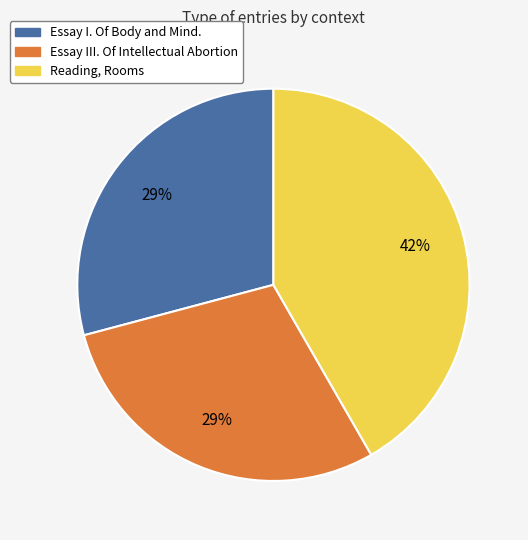

Is it true that Essay I. Of Body and Mind. is 29% of the pie?

True